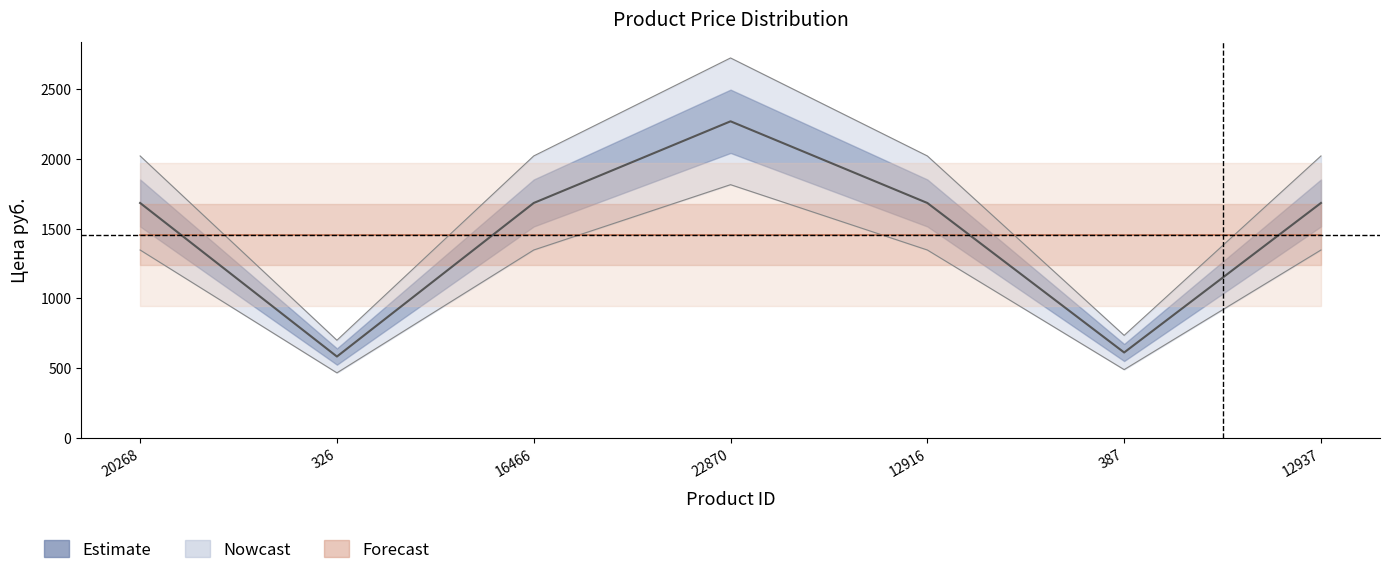

Reading right to left, extract all data points from this chart.

2020.9	735.6	2020.9	2722.8	2020.9	700.8	2020.9